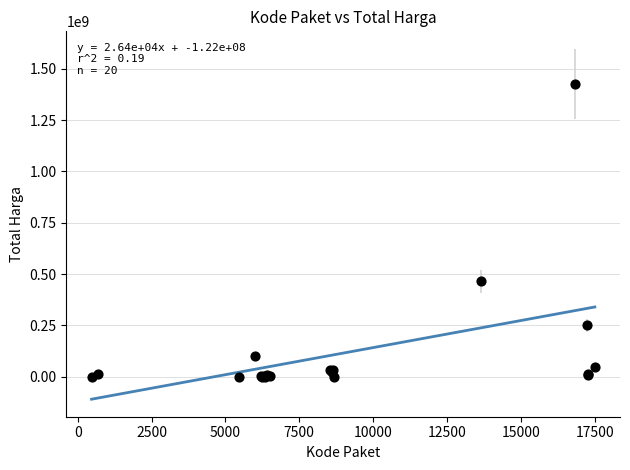

What Y value in the scatter plot is closest to 712972950?

464002100